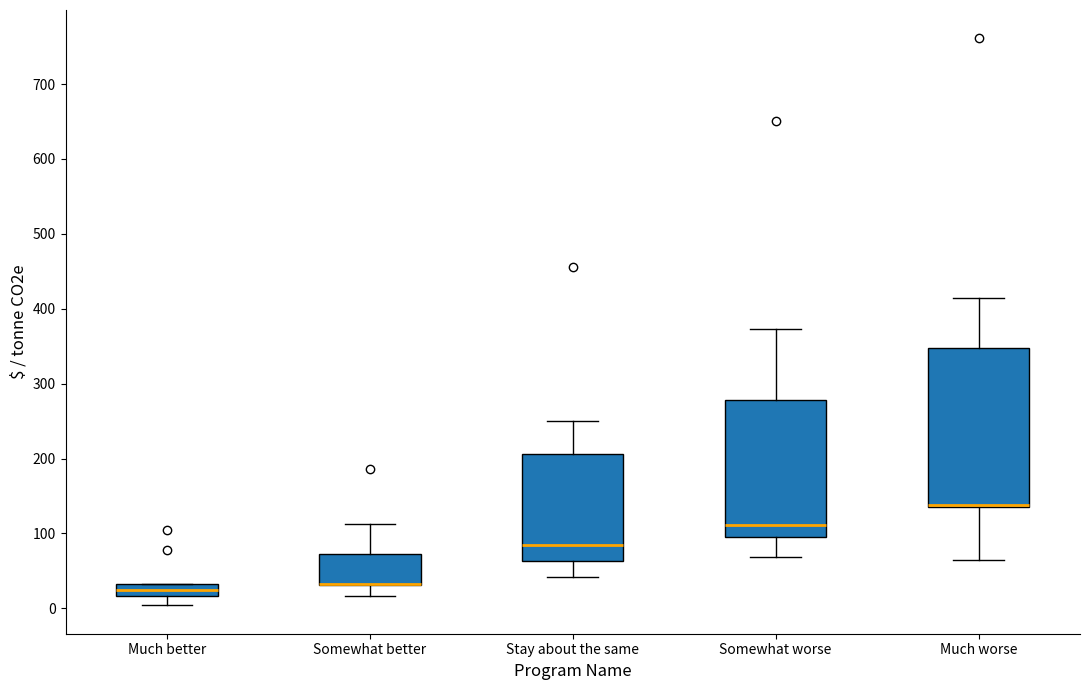

Reading left to right, read every box against the y-axis: the position of its median line, the range the box covers, and the ends of its whiskers. The values are not printed on the chart, so give them approximately, as read against the axis.

Much better: median 20 (inside the box), box 20 to 30, whiskers 0 to 30
Somewhat better: median 30 (drawn on the box's lower edge), box 30 to 70, whiskers 20 to 110
Stay about the same: median 90, box 60 to 210, whiskers 40 to 250
Somewhat worse: median 110, box 100 to 280, whiskers 70 to 370
Much worse: median 140 (drawn on the box's lower edge), box 140 to 350, whiskers 60 to 410